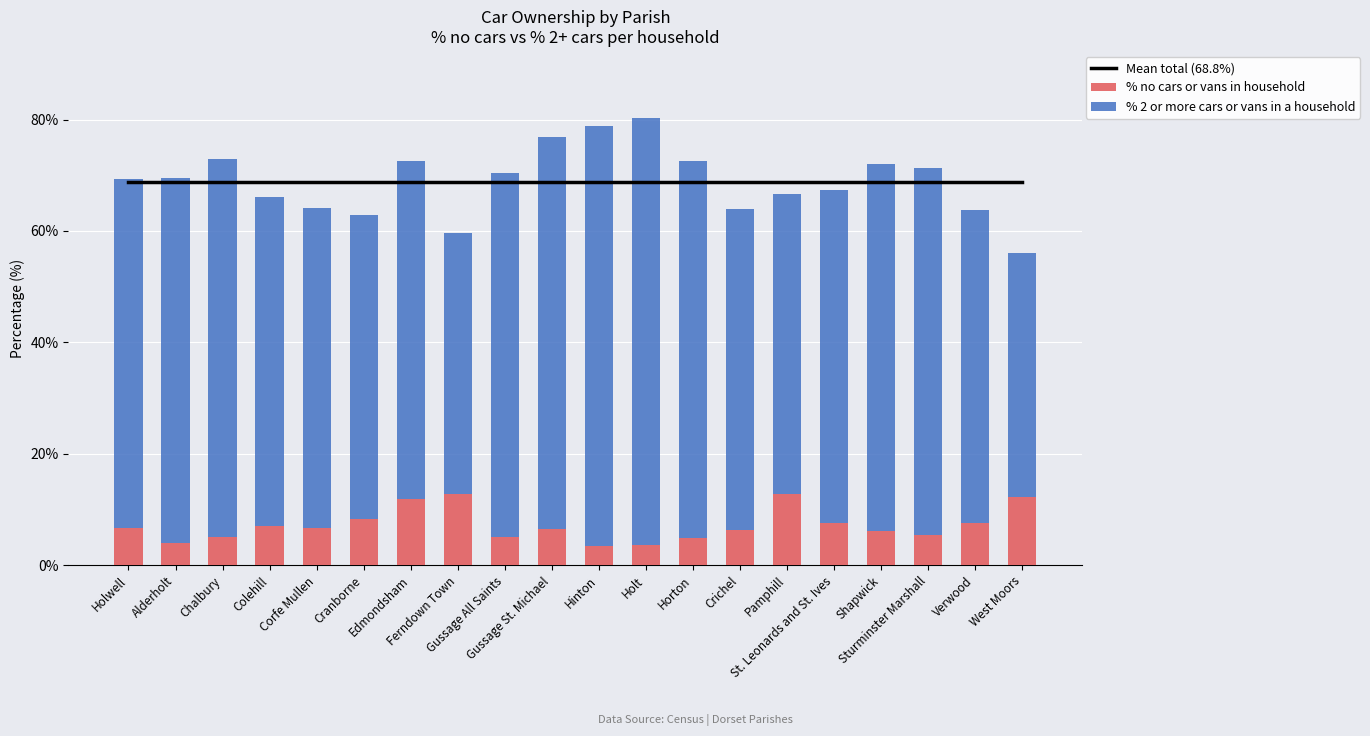

At Alderholt, list the series in order from largest to smallest.

Mean total (68.8%), % 2 or more cars or vans in a household, % no cars or vans in household